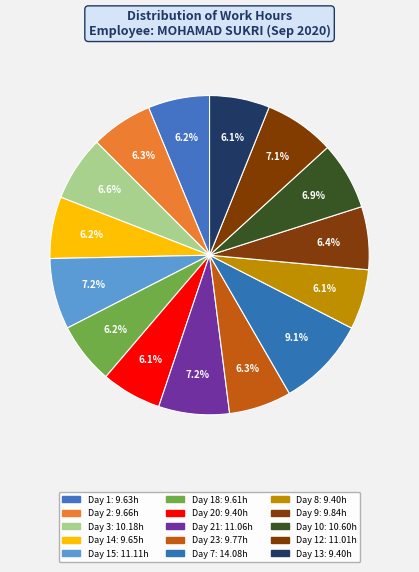

Rank the categories by value from lowest to highest.

Day 20, Day 8, Day 13, Day 18, Day 1, Day 14, Day 2, Day 23, Day 9, Day 3, Day 10, Day 12, Day 21, Day 15, Day 7